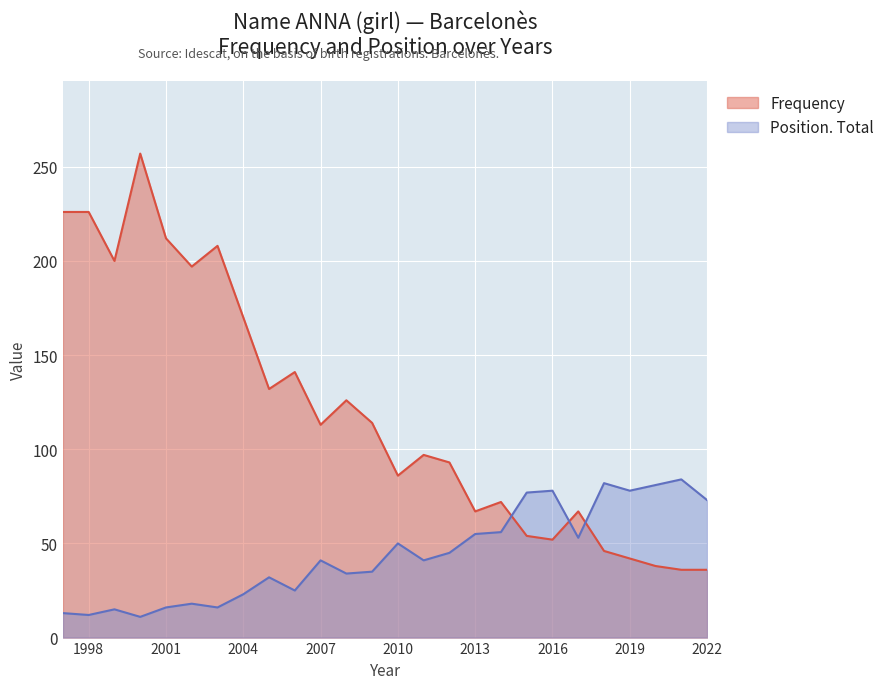

Between which two adjacent categories do Frequency and Position. Total first intersect?

2014 and 2015